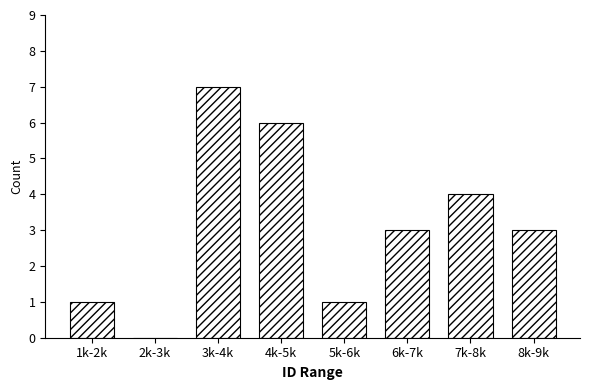

Reading right to left, transcribe all the data shown in this chart.

8k-9k=3	7k-8k=4	6k-7k=3	5k-6k=1	4k-5k=6	3k-4k=7	2k-3k=0	1k-2k=1